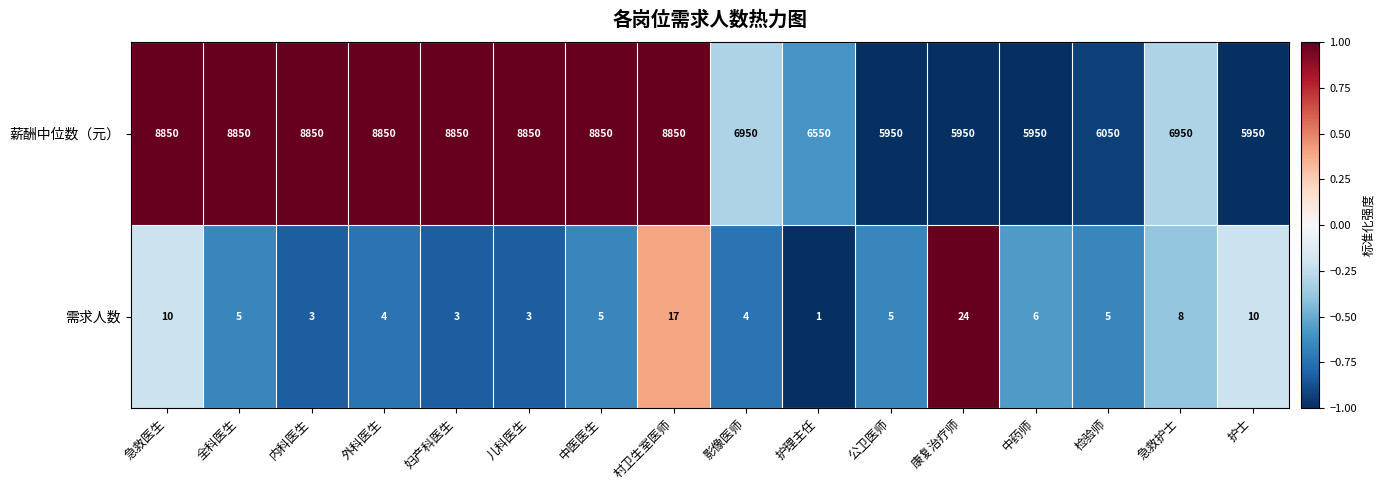

Count the number of data series in this chart.

2